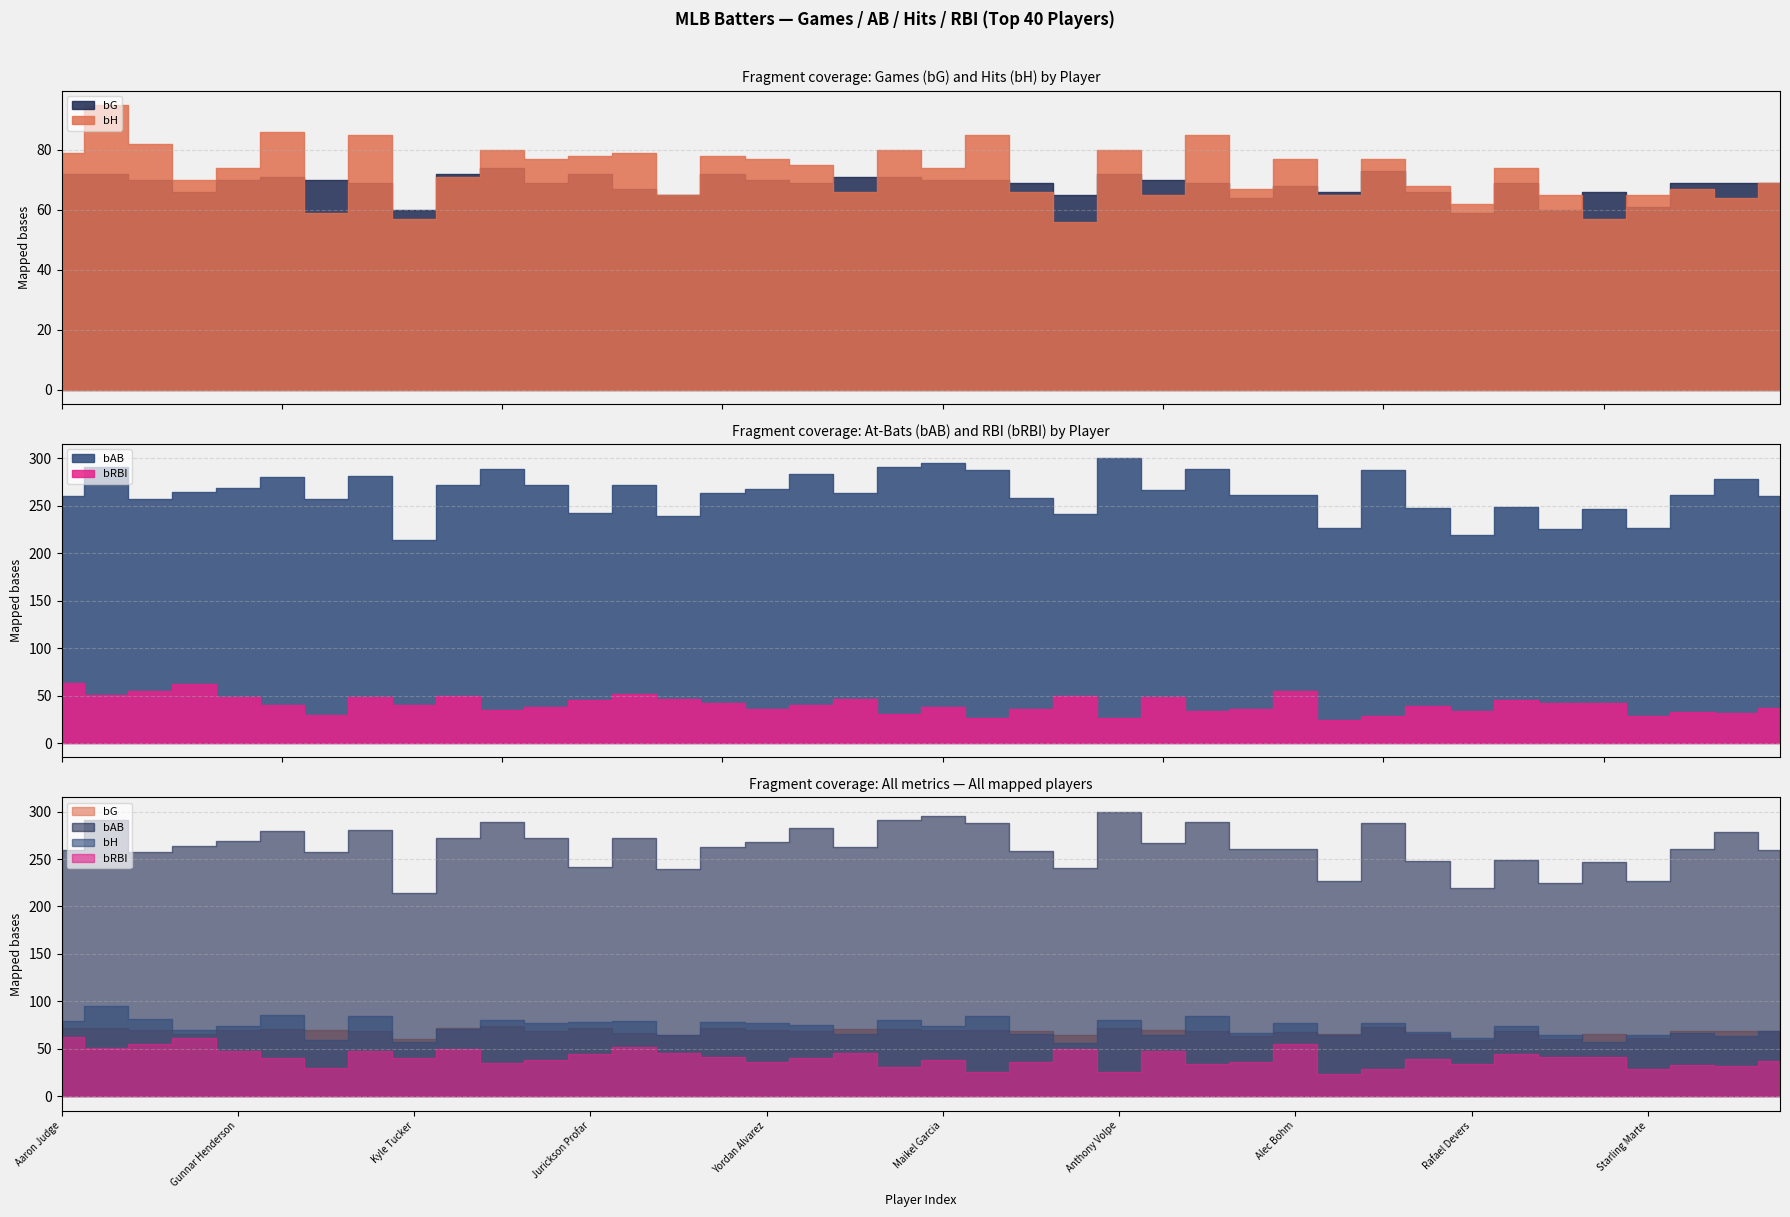

Which series has the largest total across all categories?

bAB